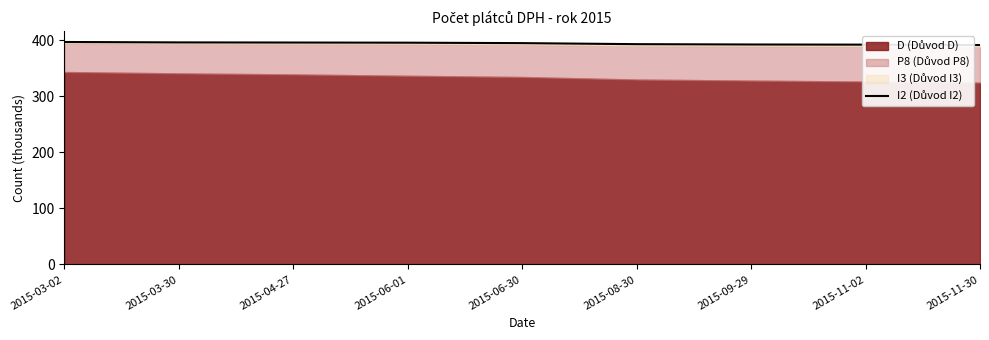

Approximately how many times larger is the value at 2015-11-02 compared to 2015-06-30?

1.0